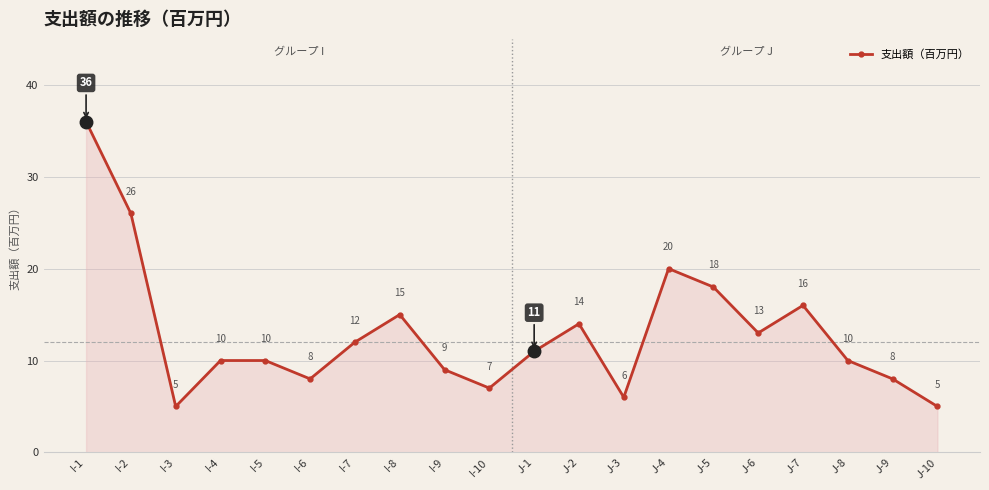

True or false: the data has more than 2 interior local peaks.

True